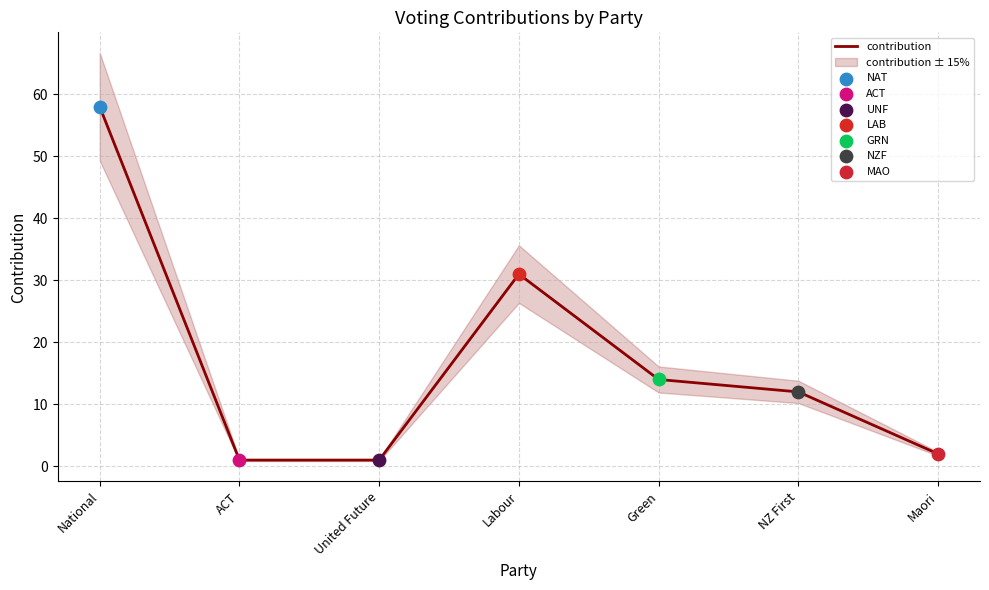

Between Labour and Green, which is larger?

Labour